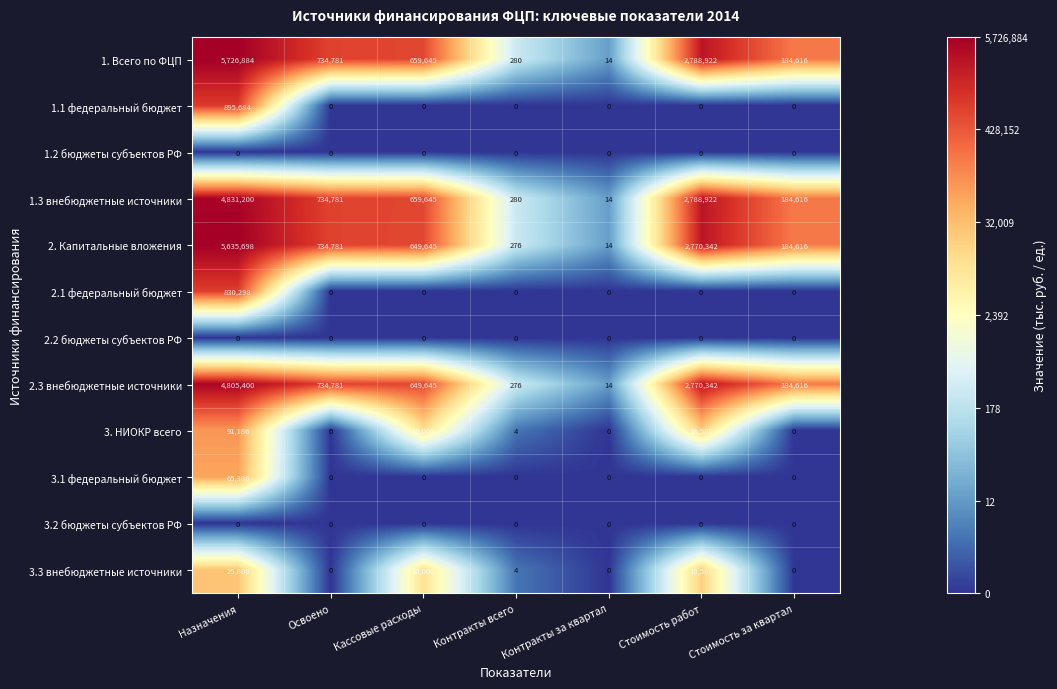

What is the average value of the 3.3 внебюджетные источники series?

7769